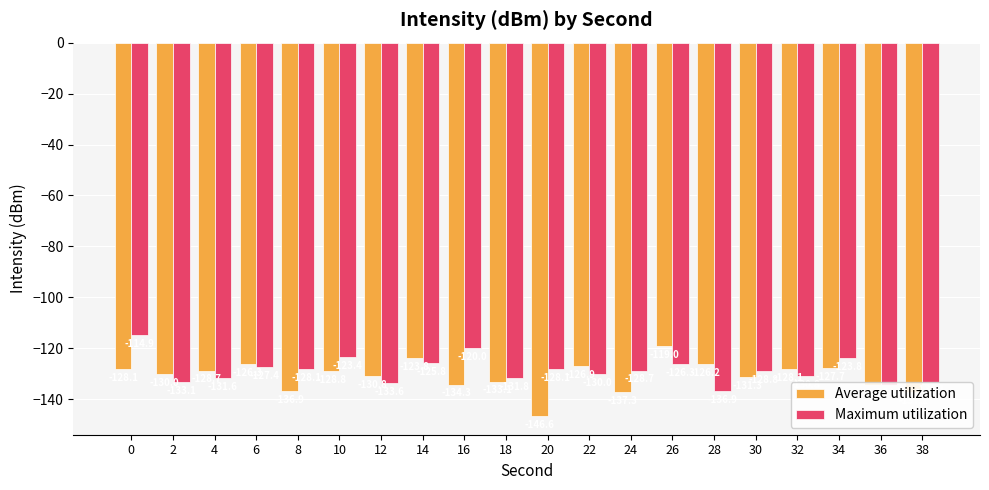

What is the average value of the Average utilization series?

-130.8